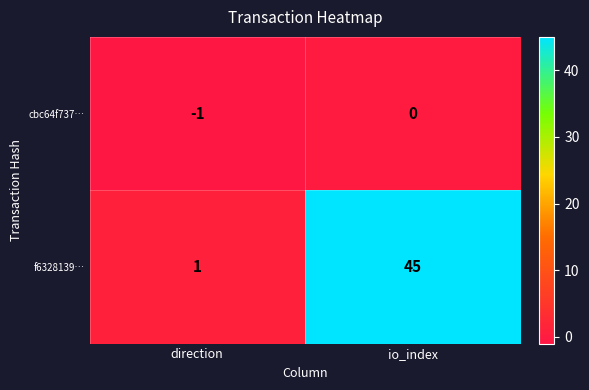

Reading left to right, what are all the values shown in this chart?

cbc64f737…: -1	0
f6328139…: 1	45